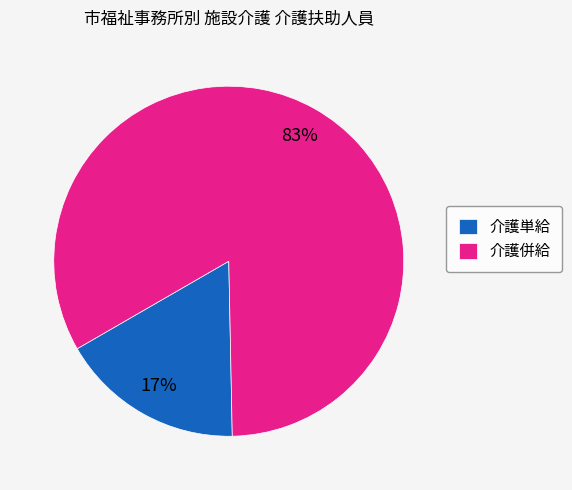

Approximately how many times larger is the value at 介護併給 compared to 介護単給?

4.9